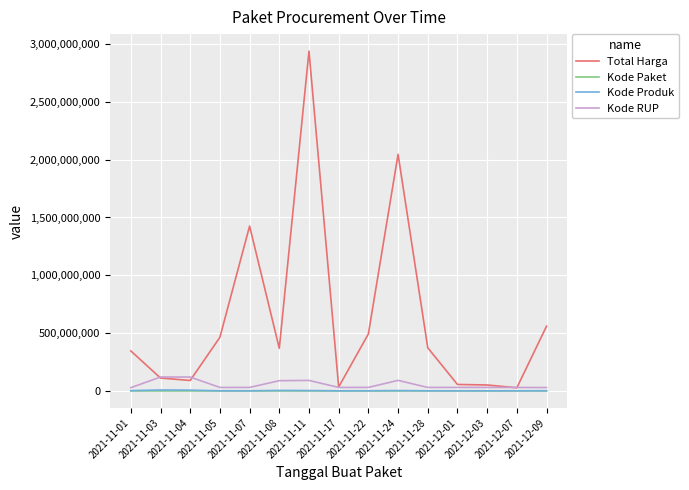

Which series has the largest total across all categories?

Total Harga